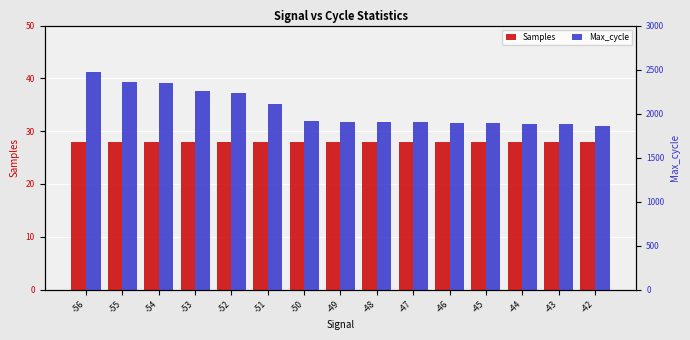

What value does the Max_cycle series have at -55?

2358